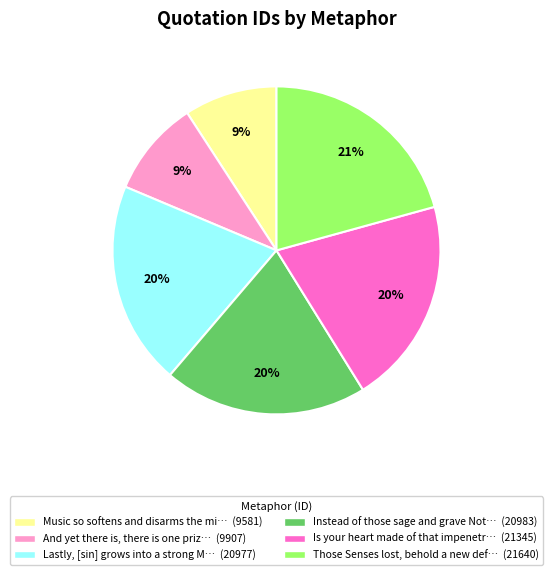

Count the number of slices in the pie.

6